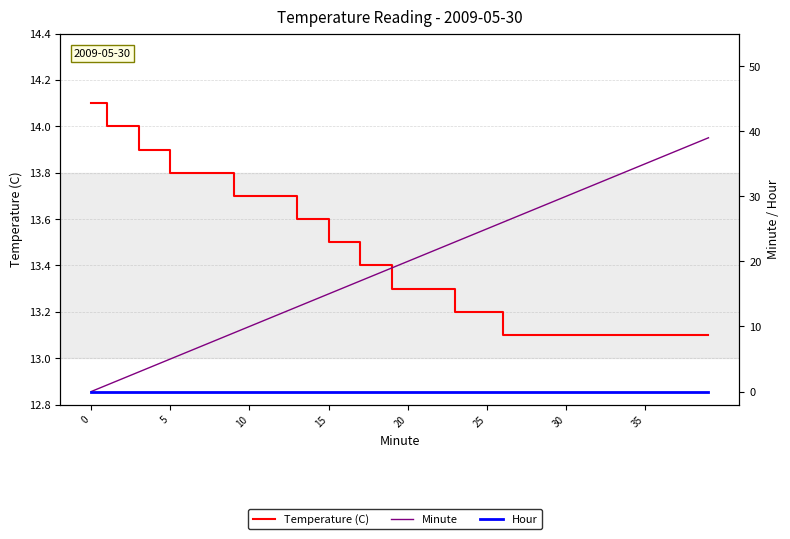

Where is Temperature (C) nearest to the value 13?

26